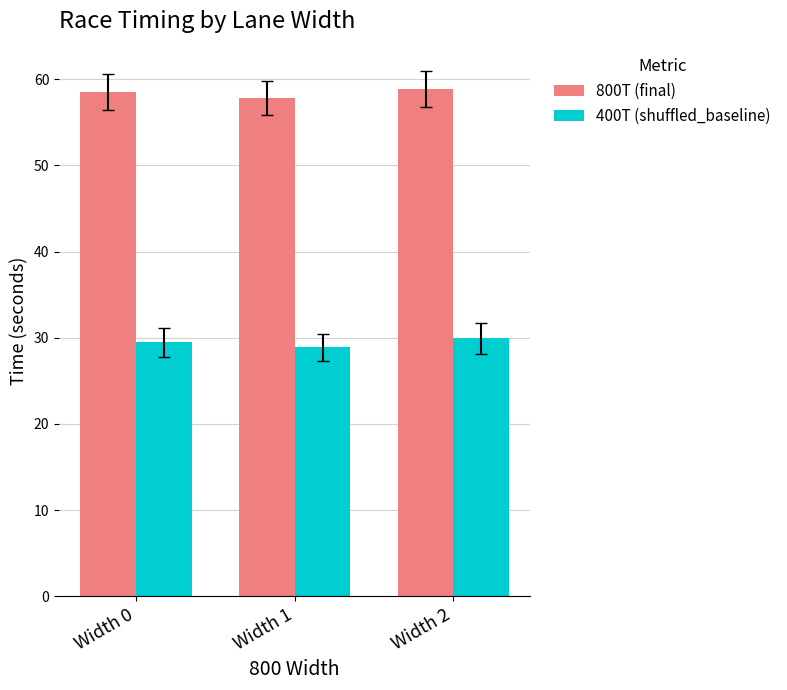

What is the difference between the highest and lowest values at Width 0?

29.0